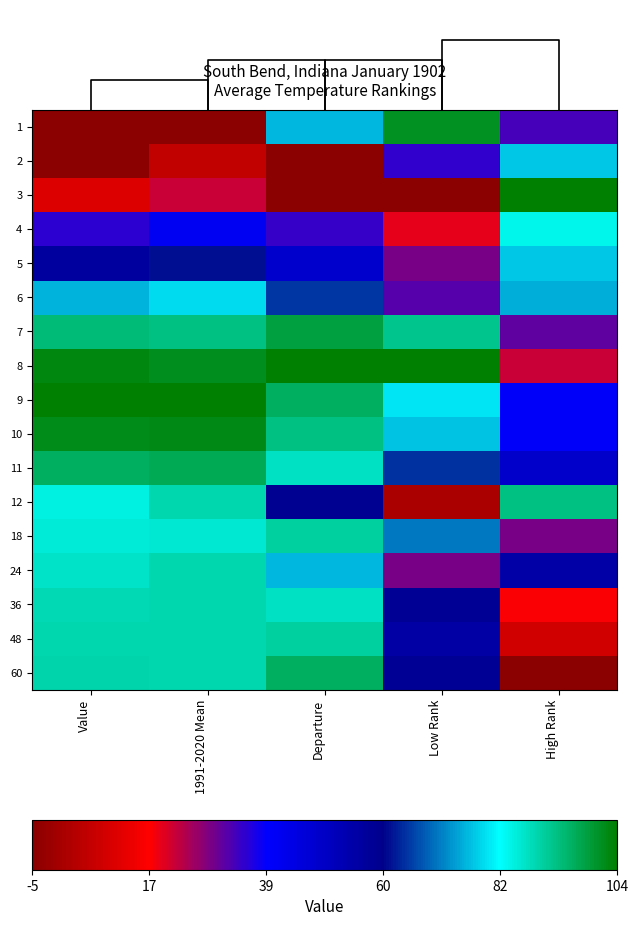

Which has a higher value, 1991-2020 Mean or Value?

Value